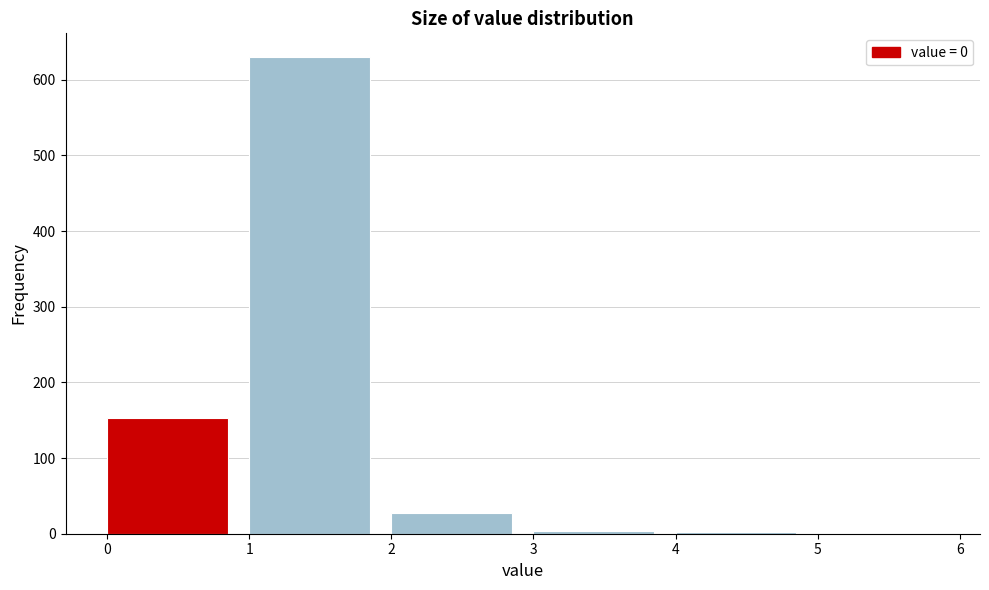

What is the height of the bar covering 1 to 2 on the x-axis? The values are not printed on the chart, so give them approximately, as read against the axis.

630